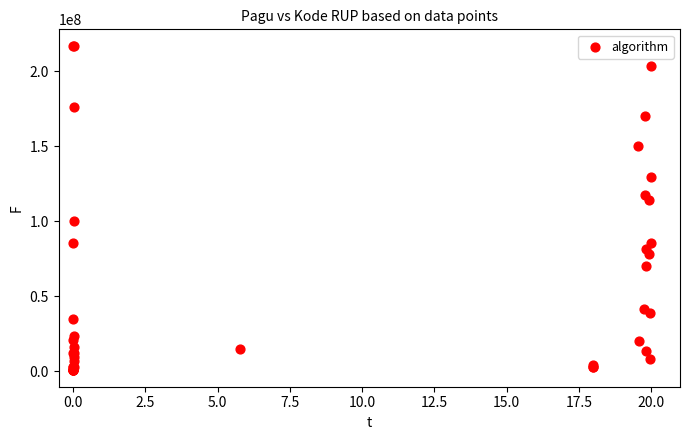

What Y value in the scatter plot is closest to 108830000?

114296000